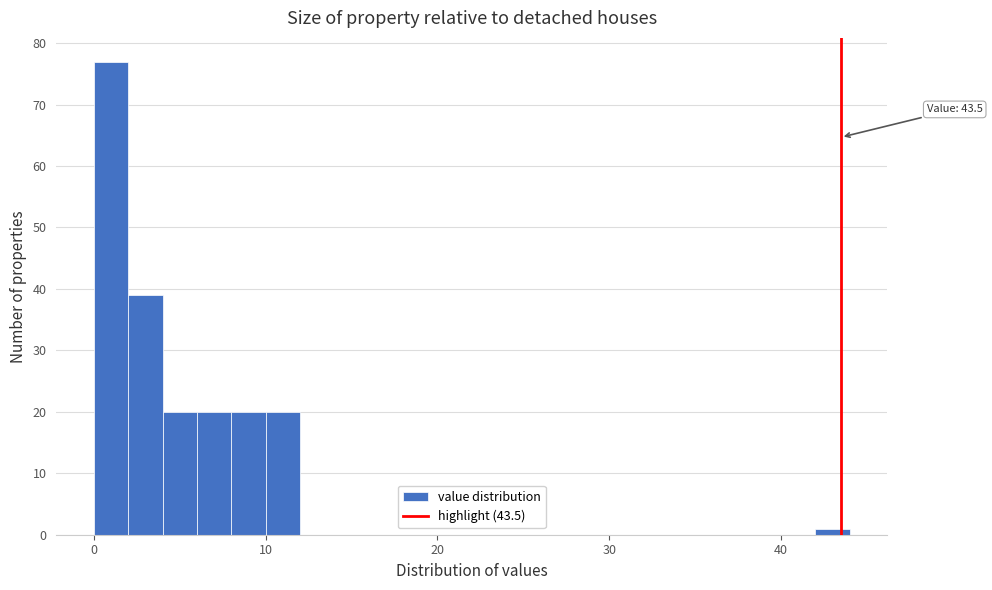

Read against the x-axis, roughly where is the centre of the tallest bar?

1